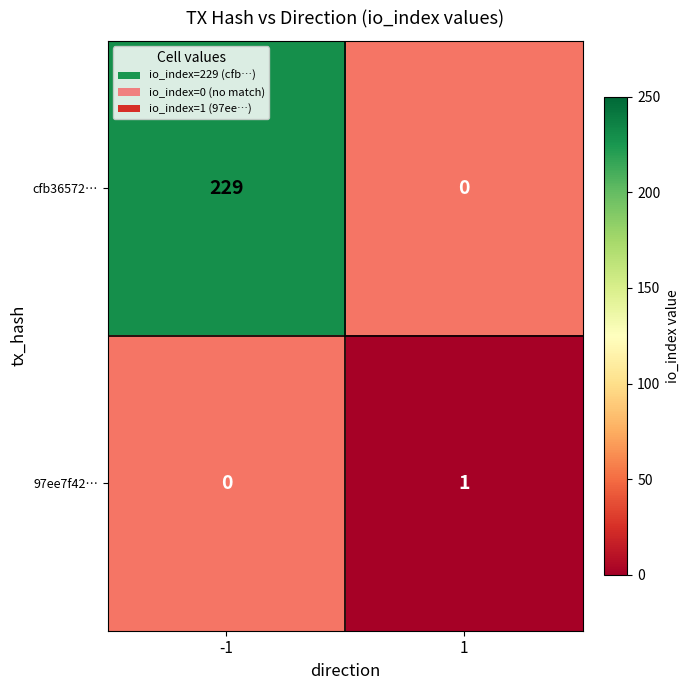

List the series in order of their overall mean, highest first.

cfb36572…, 97ee7f42…